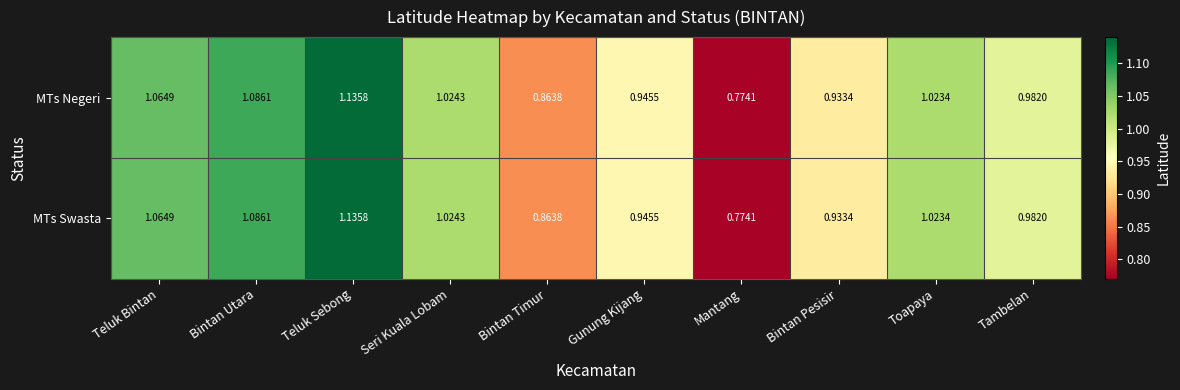

How many values in the MTs Swasta series are below 1?

5